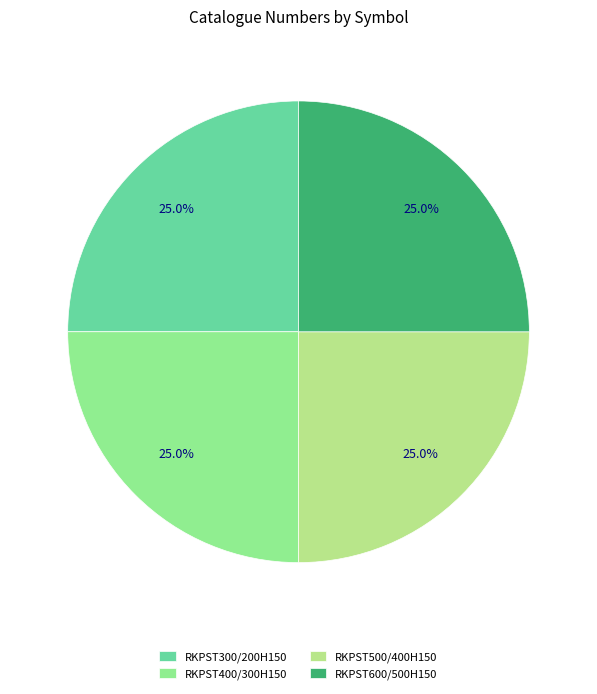

Is it true that RKPST500/400H150 is 15% of the pie?

False